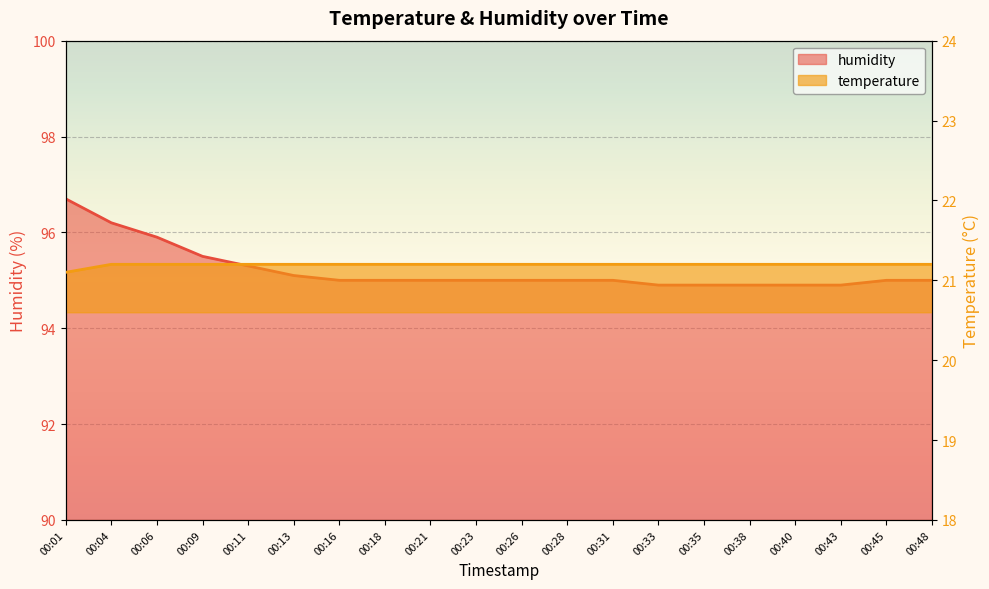

Is the value of humidity at 00:48 greater than the value of temperature at 00:06?

Yes